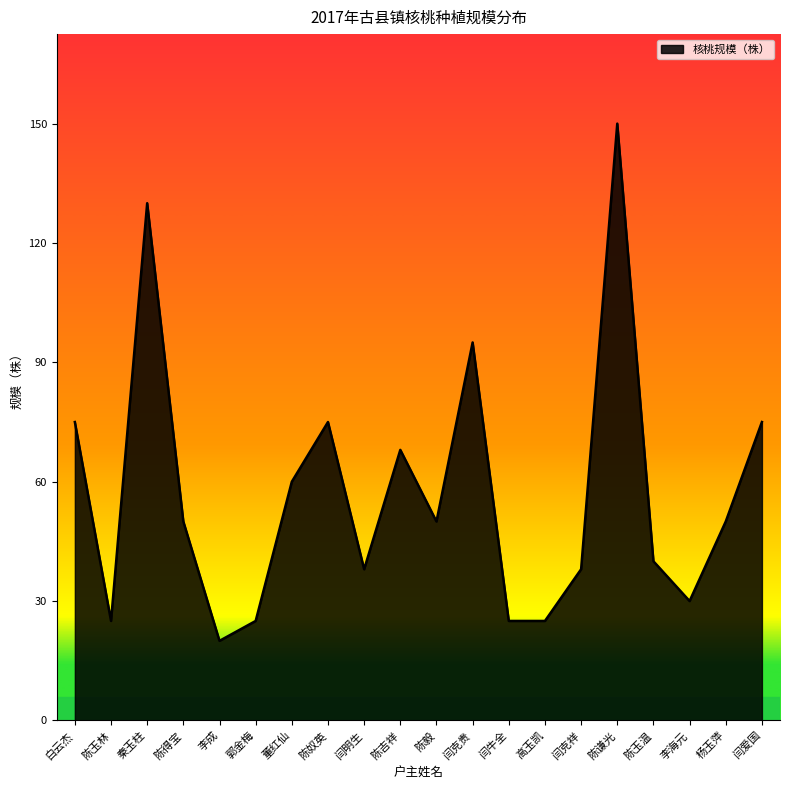

Where is the first local maximum?

秦玉柱